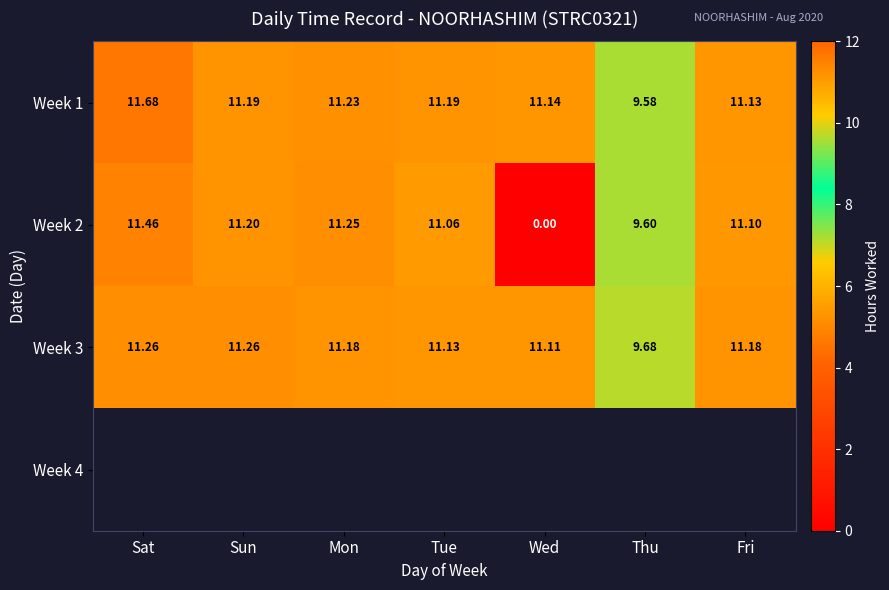

Which category has the lowest value in the Week 1 series?

Thu